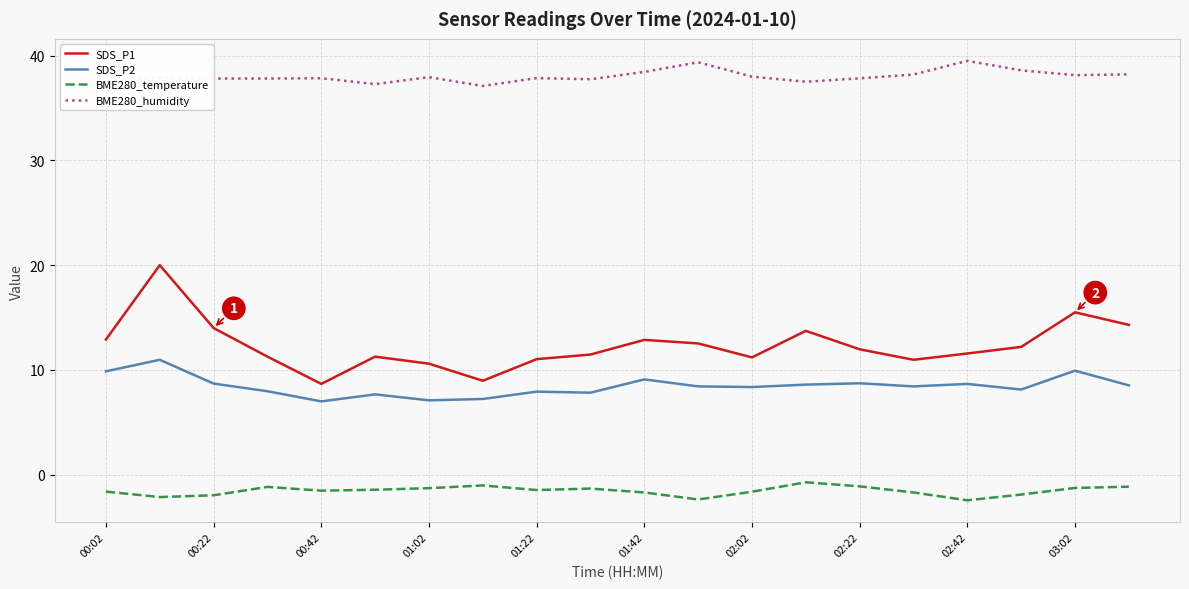

Which series has the largest total across all categories?

BME280_humidity